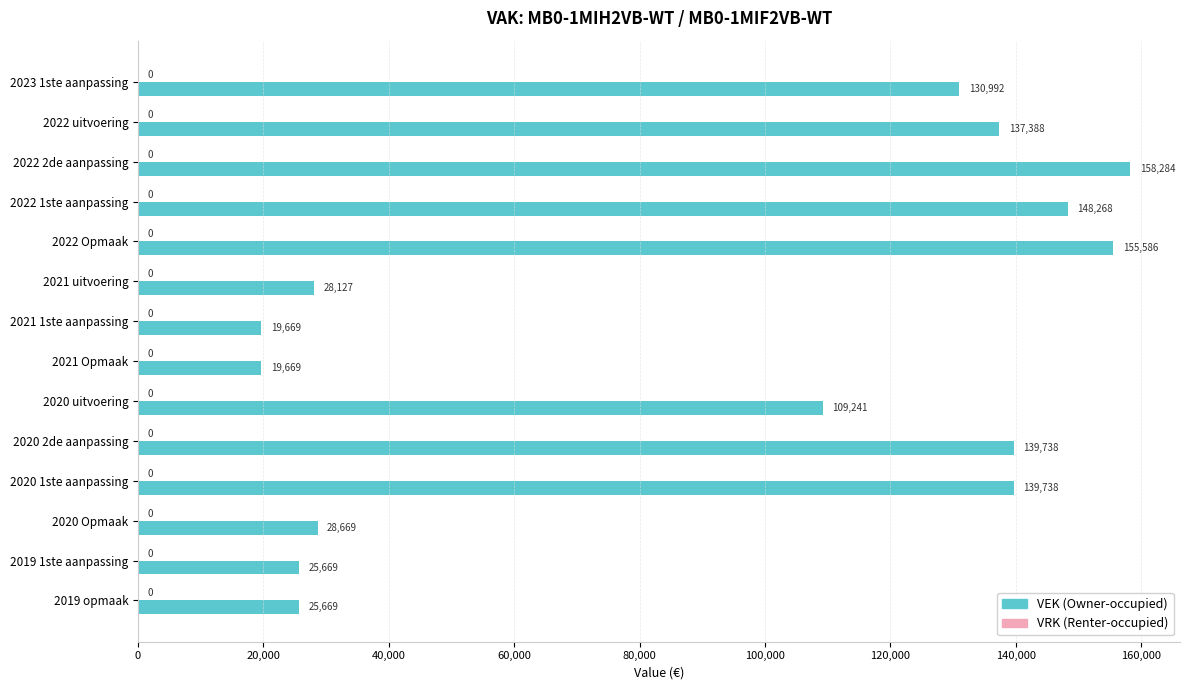

What is the change in value from 2023 1ste aanpassing to 2022 uitvoering?

+6396